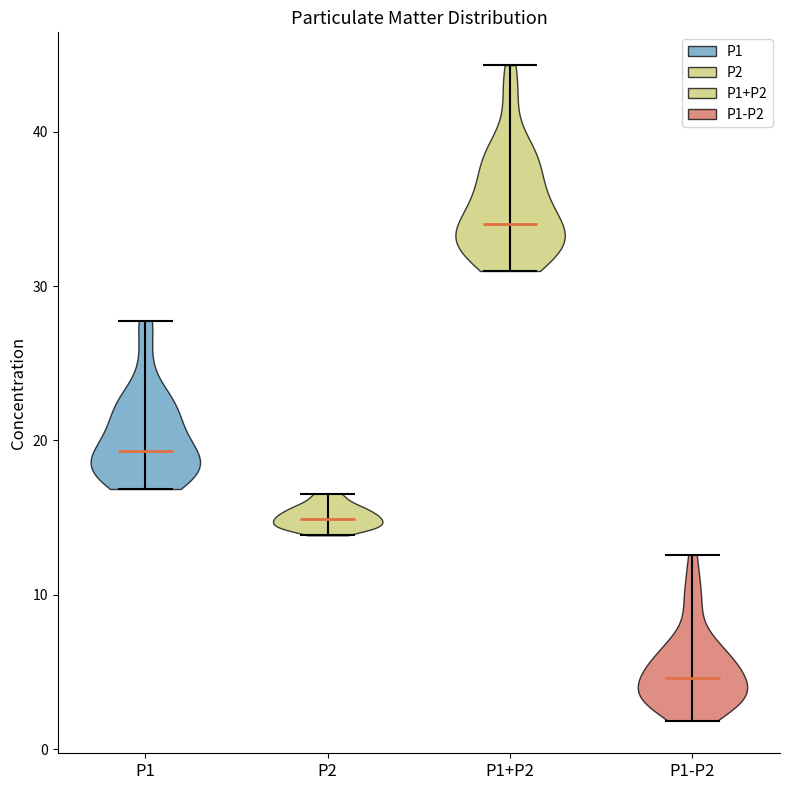

Reading left to right, read every violin against the y-axis: where its median line is, and the lowest and highest points it reaches. The values are not printed on the chart, so give them approximately, as read against the axis.

P1: median line 19, lowest point 17, highest point 28
P2: median line 15, lowest point 14, highest point 17
P1+P2: median line 34, lowest point 31, highest point 44
P1-P2: median line 5, lowest point 2, highest point 13